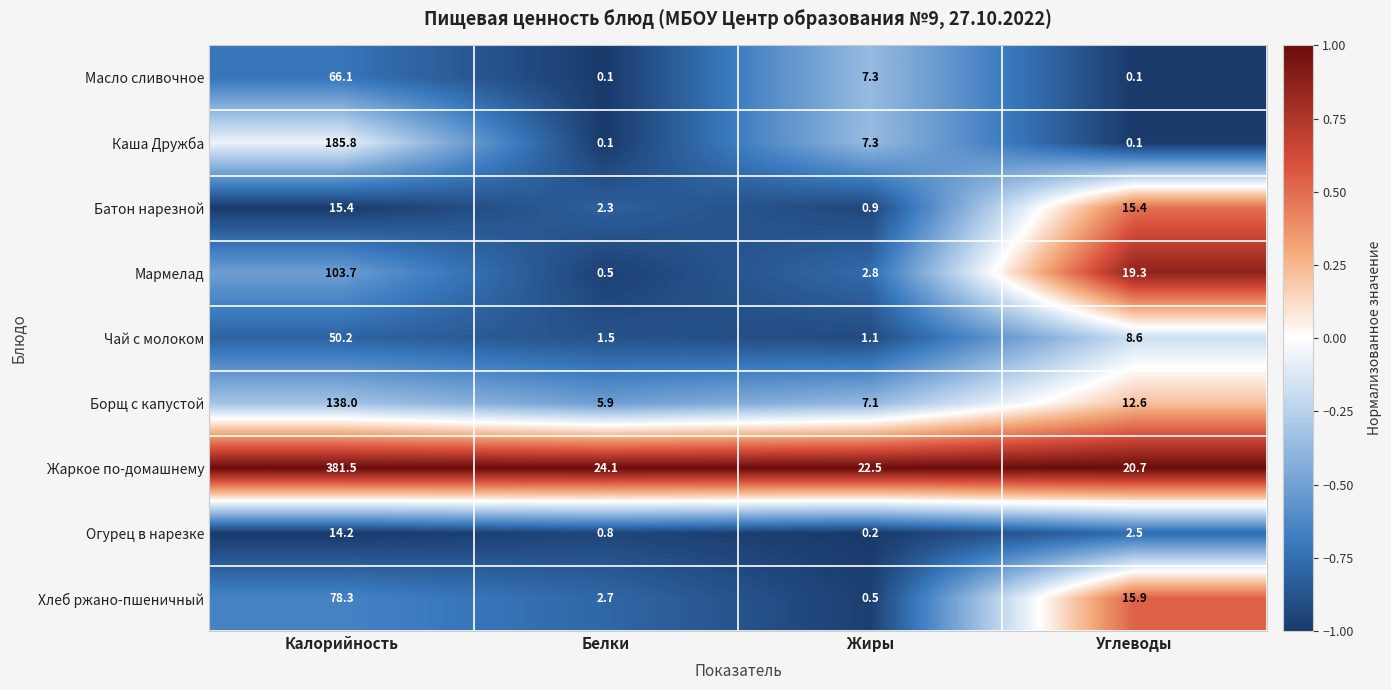

Which series has the largest total across all categories?

Жаркое по-домашнему